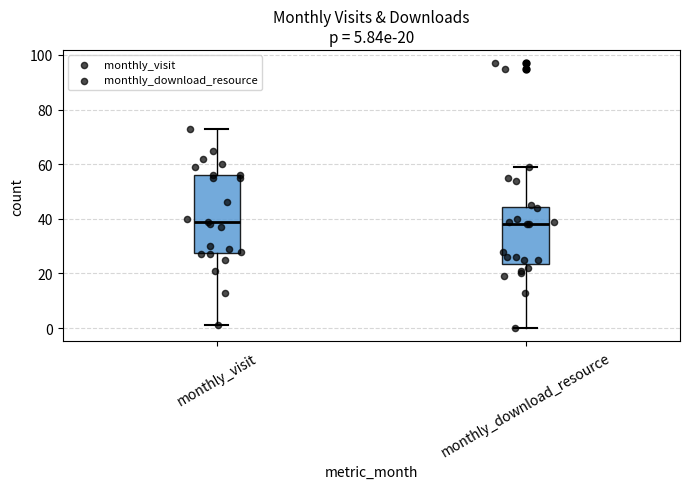

Comparing the boxes themselves (not the whiskers), which one is the tallest?

monthly_visit